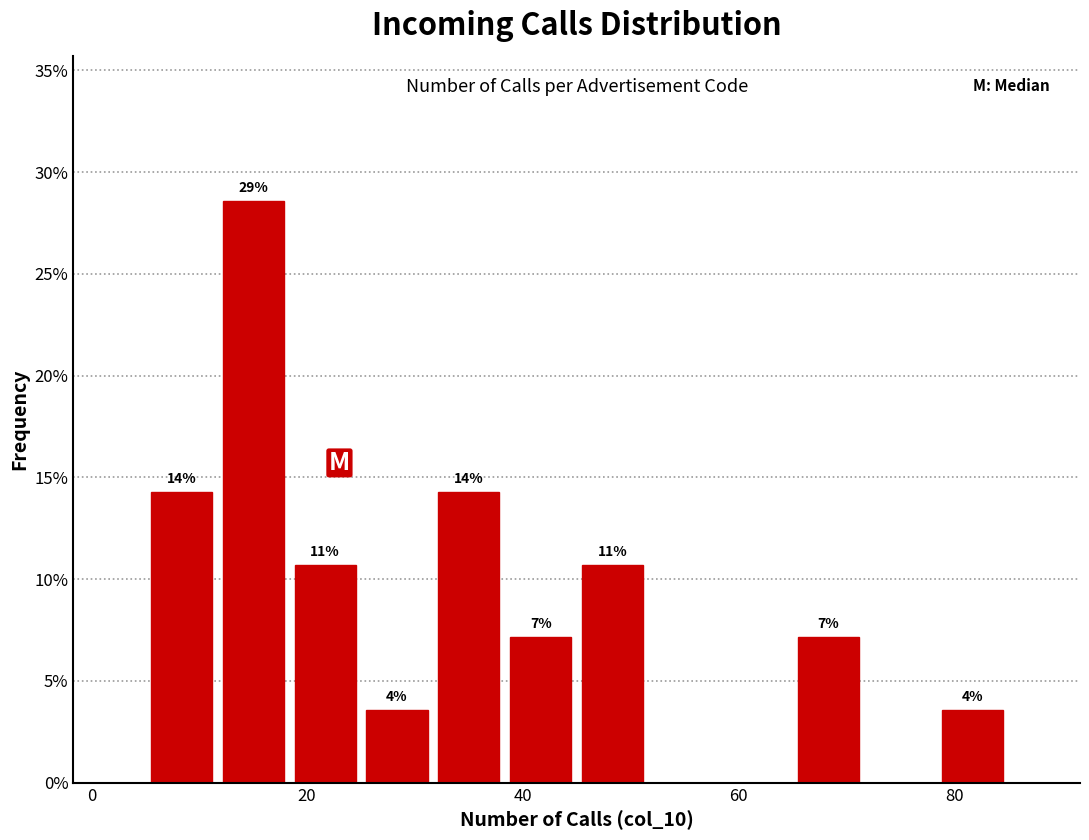

Around what value on the x-axis is the tallest bar? Give the approximate position of its centre, as read against the axis.

16